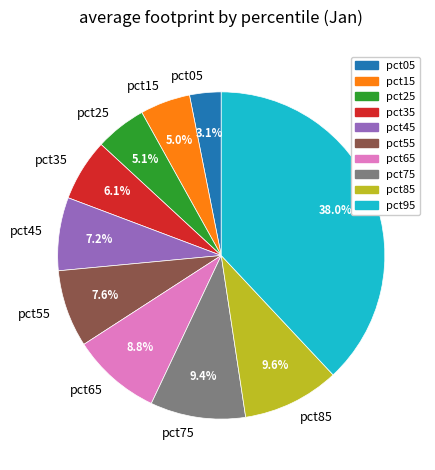

How many slices are in this pie chart?

10